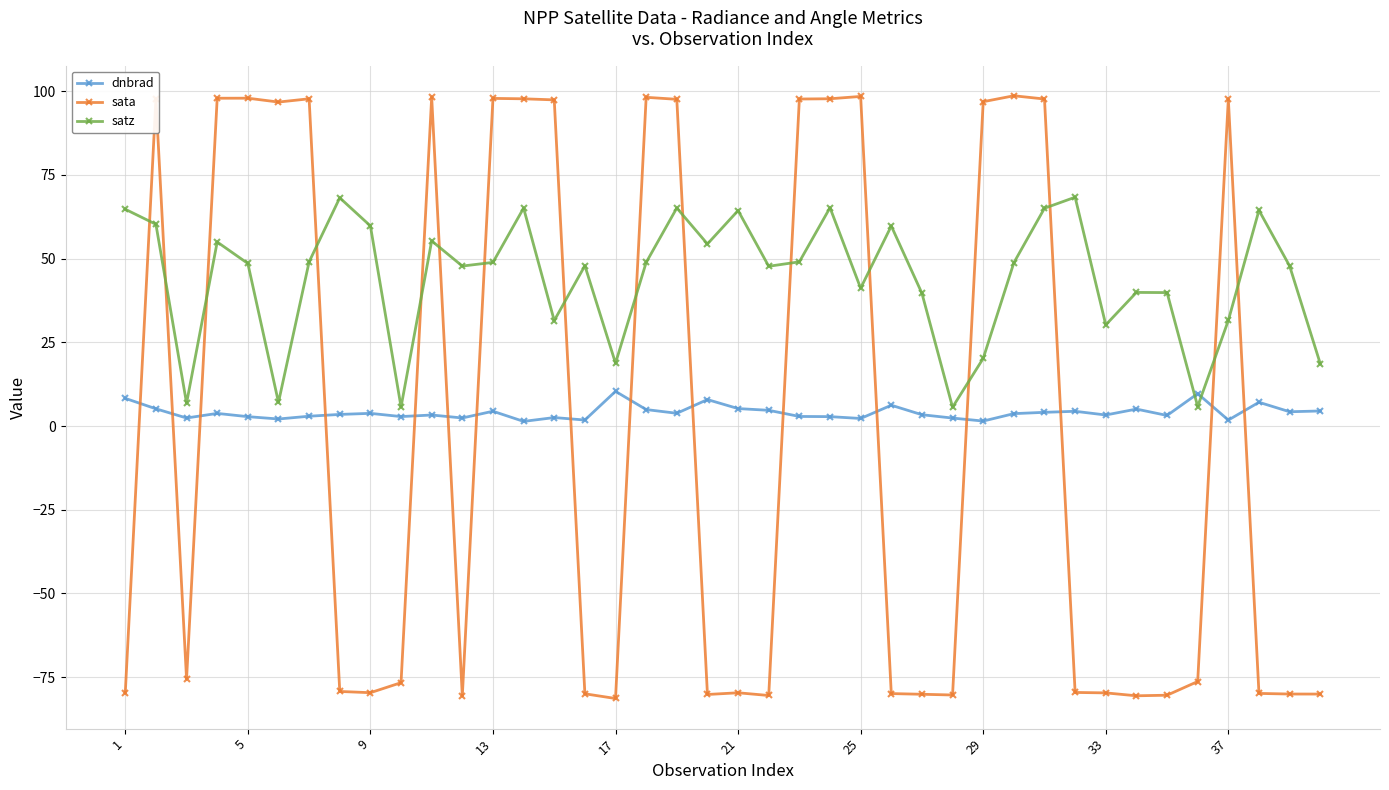

Which series has the largest total across all categories?

satz